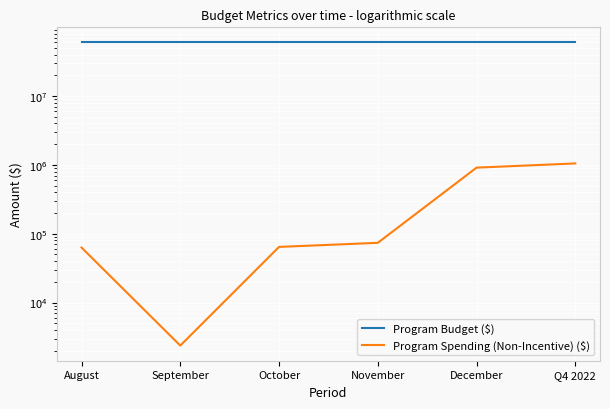

What are all the series names shown in the legend?

Program Budget ($), Program Spending (Non-Incentive) ($)